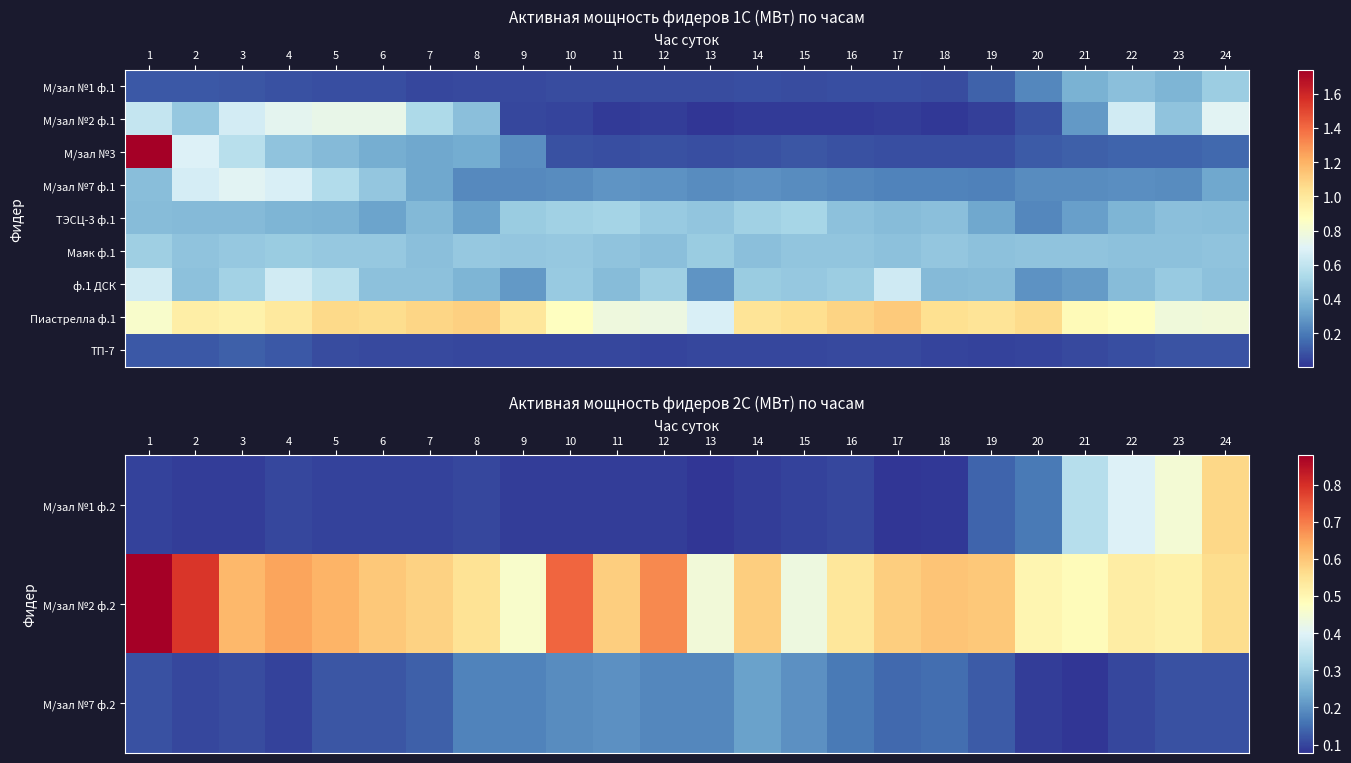

What is the approximate value of ТП-7 at 22?

0.1